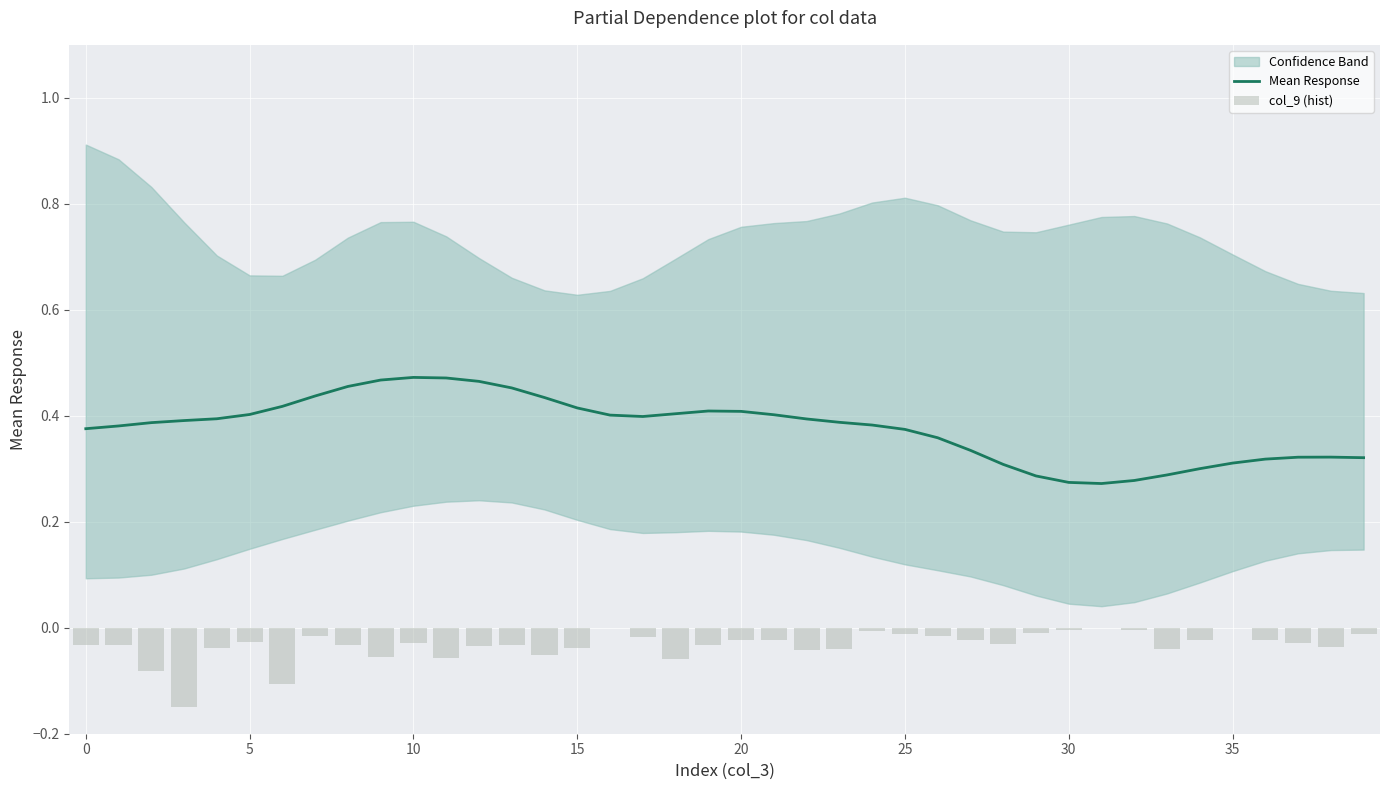

Which label corresponds to the largest value in the chart?

10